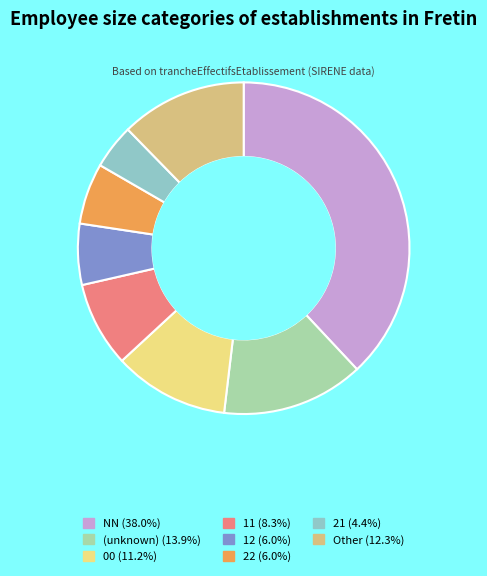

Does any single category account for the majority?

No